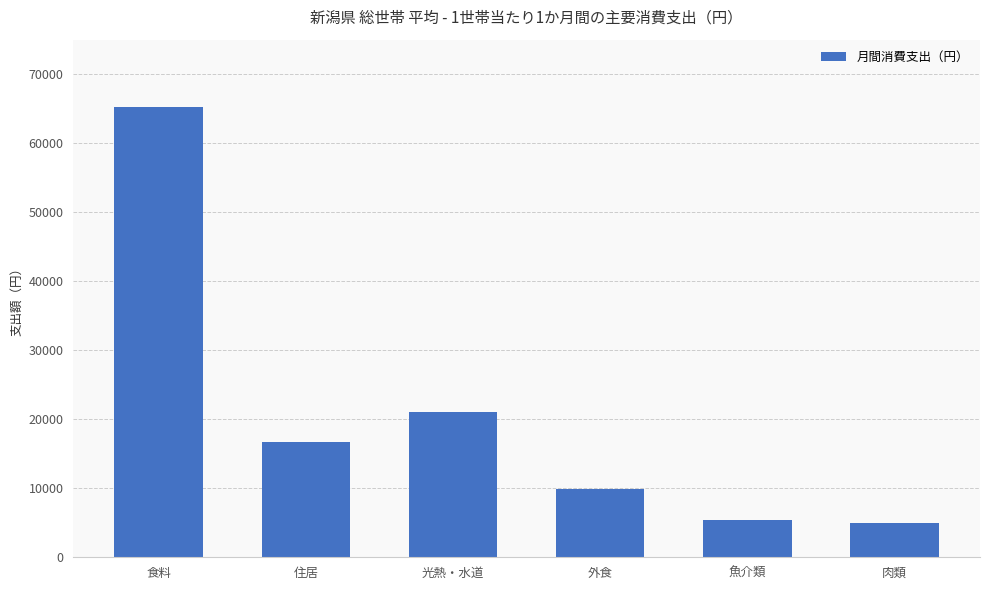

Reading left to right, transcribe all the data shown in this chart.

65249	16756	21111	9883	5445	4904